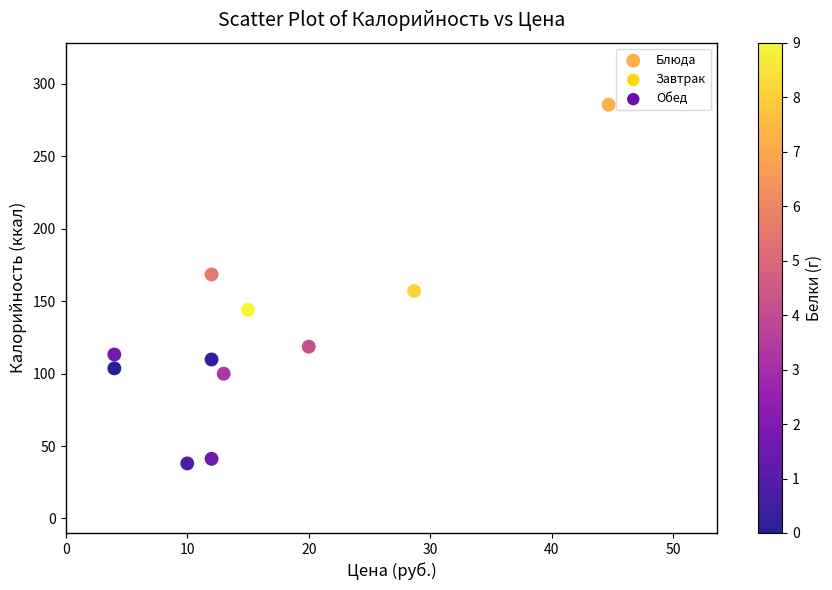

What is the average Y value?

125.4